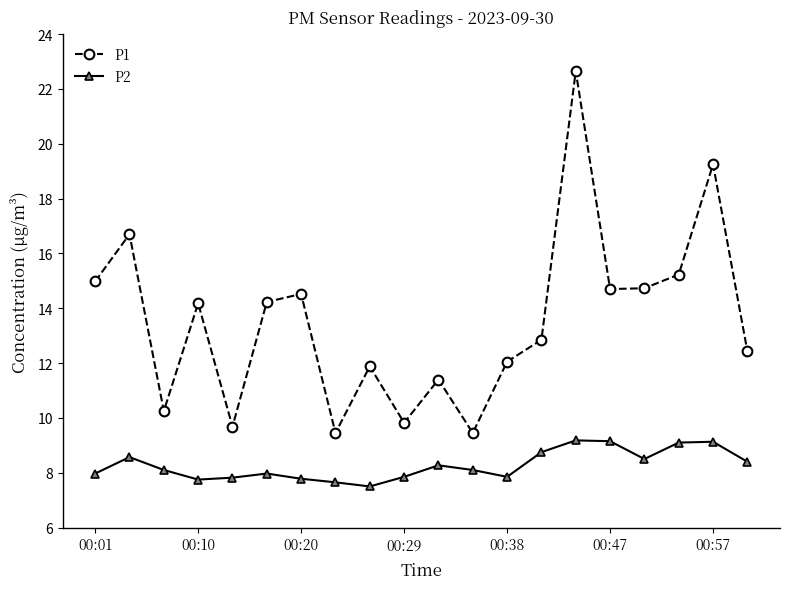

True or false: P1 and P2 cross at least once.

False